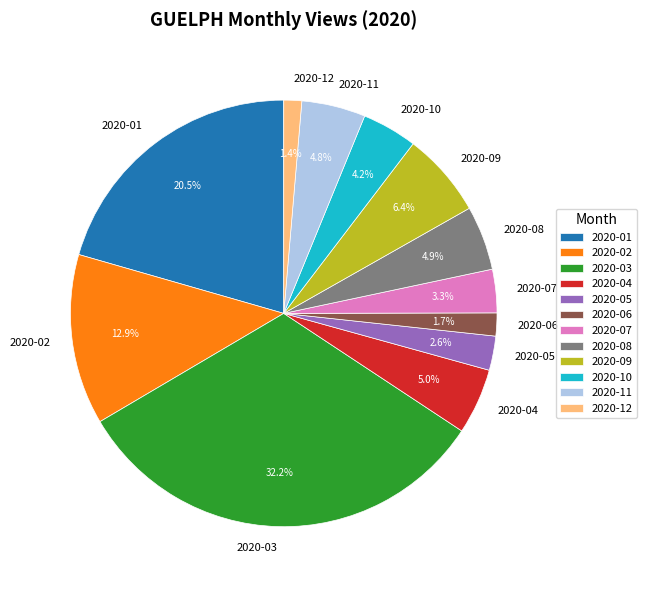

To the nearest percent, what is the difference between the largest and smallest slice percentages?

31%